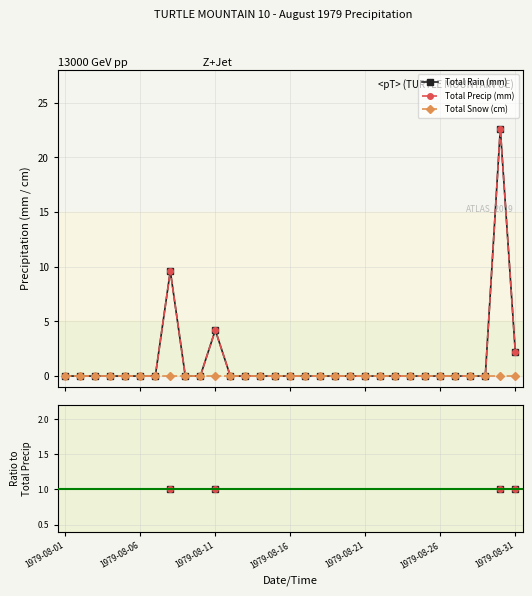

Between 1979-08-26 and 18, which is larger?

18